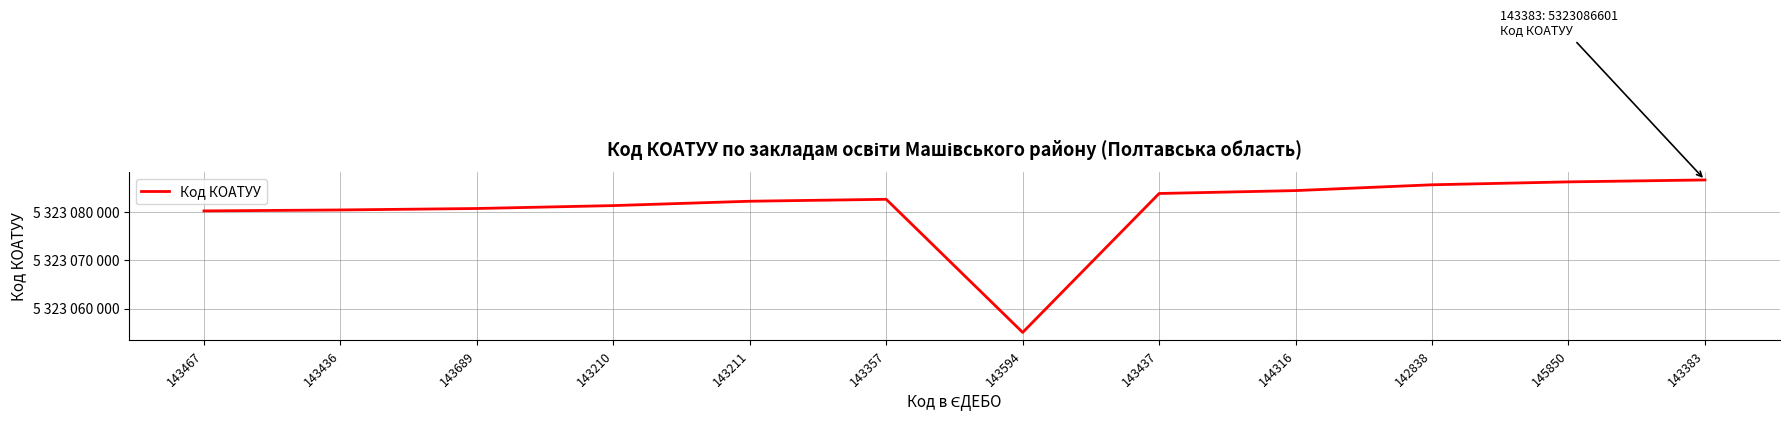

What is the sum of the values at 142838 and 143436?

10646166002